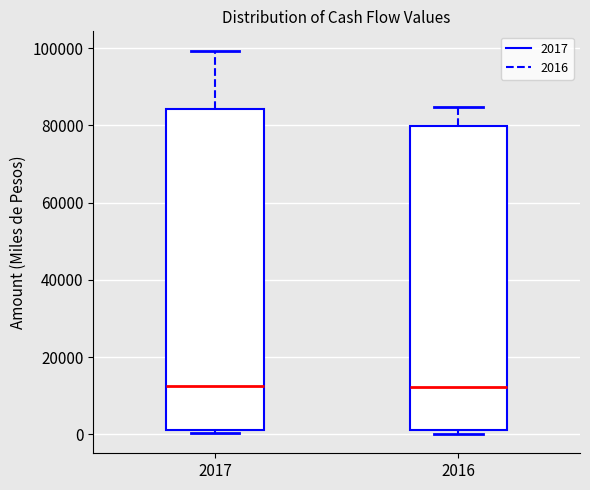

Reading left to right, read every box against the y-axis: the position of its median line, the range the box covers, and the ends of its whiskers. The values are not printed on the chart, so give them approximately, as read against the axis.

2017: median 12000, box 2000 to 84000, whiskers 0 to 100000
2016: median 12000, box 2000 to 80000, whiskers 0 to 84000